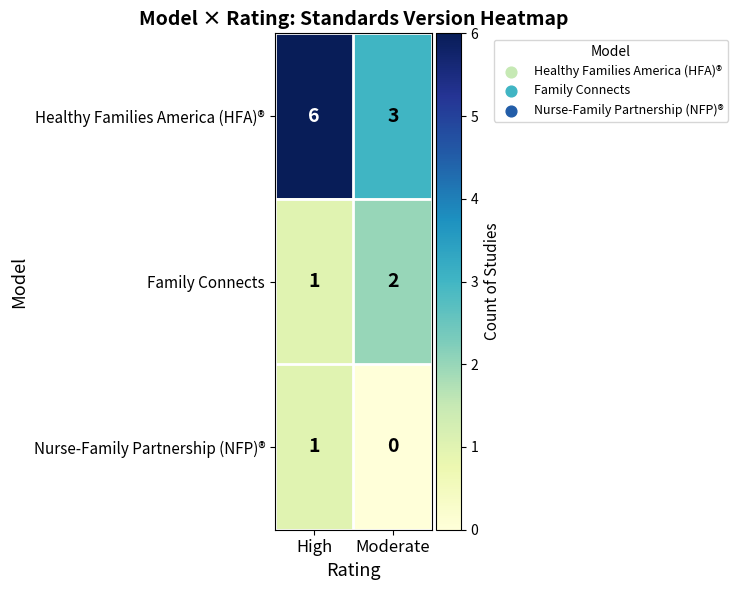

Reading left to right, what are all the values shown in this chart?

Healthy Families America (HFA)®: 6	3
Family Connects: 1	2
Nurse-Family Partnership (NFP)®: 1	0